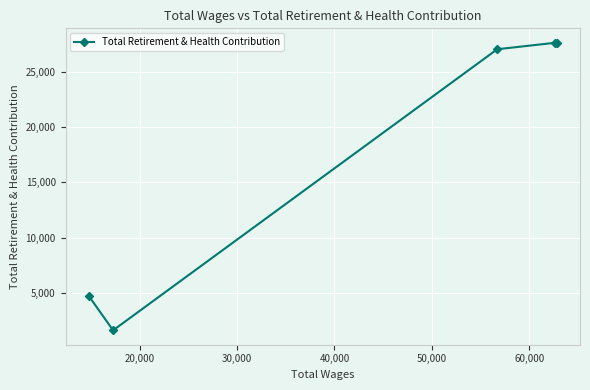

What is the average value?

17711